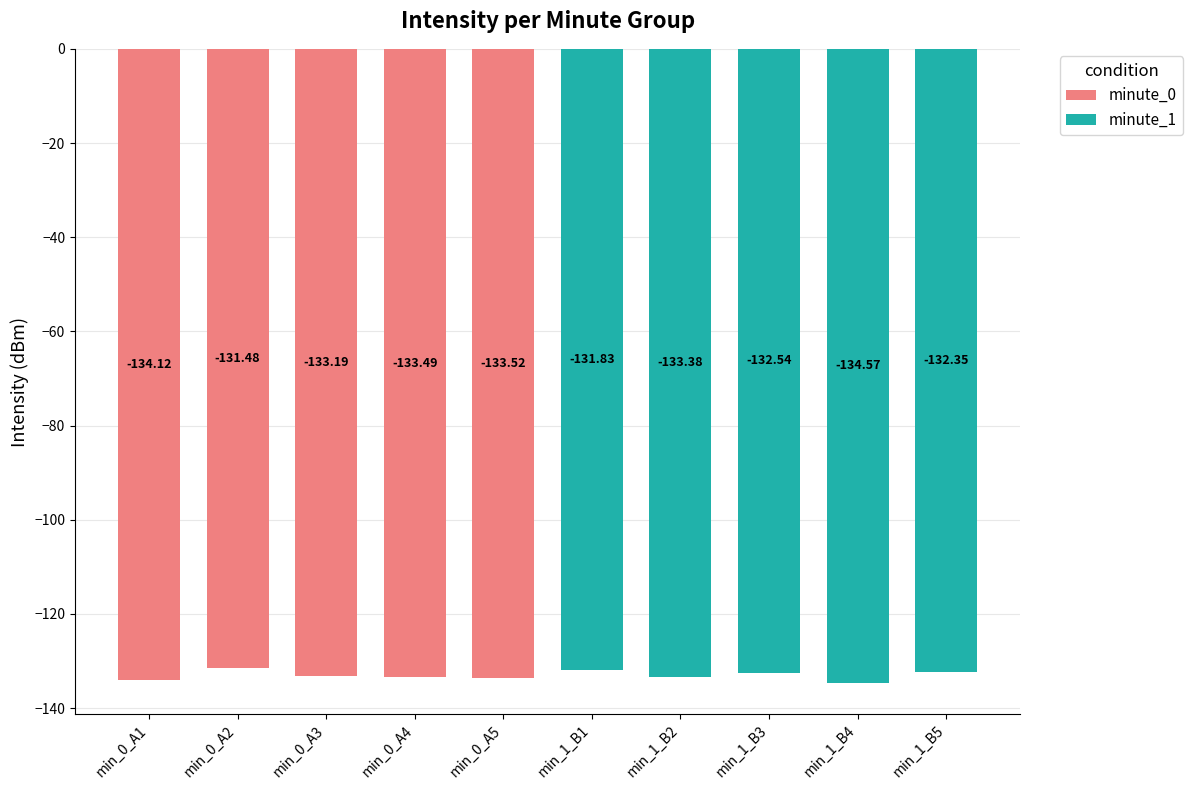

Where is minute_0 nearest to the value -132?

min_0_A2